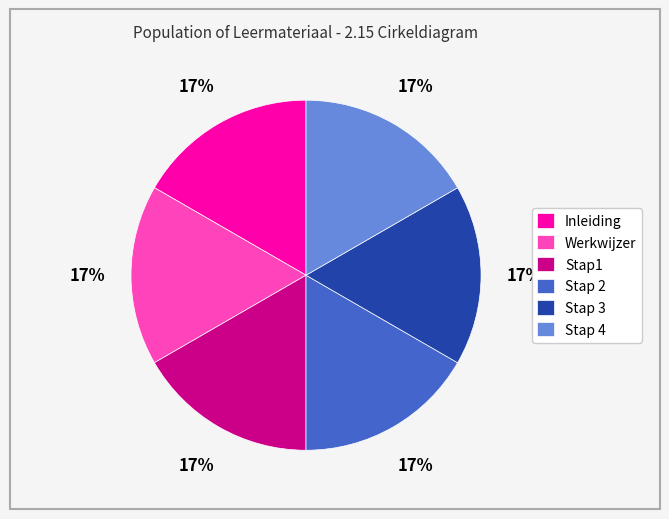

Is there a majority slice in this chart?

No